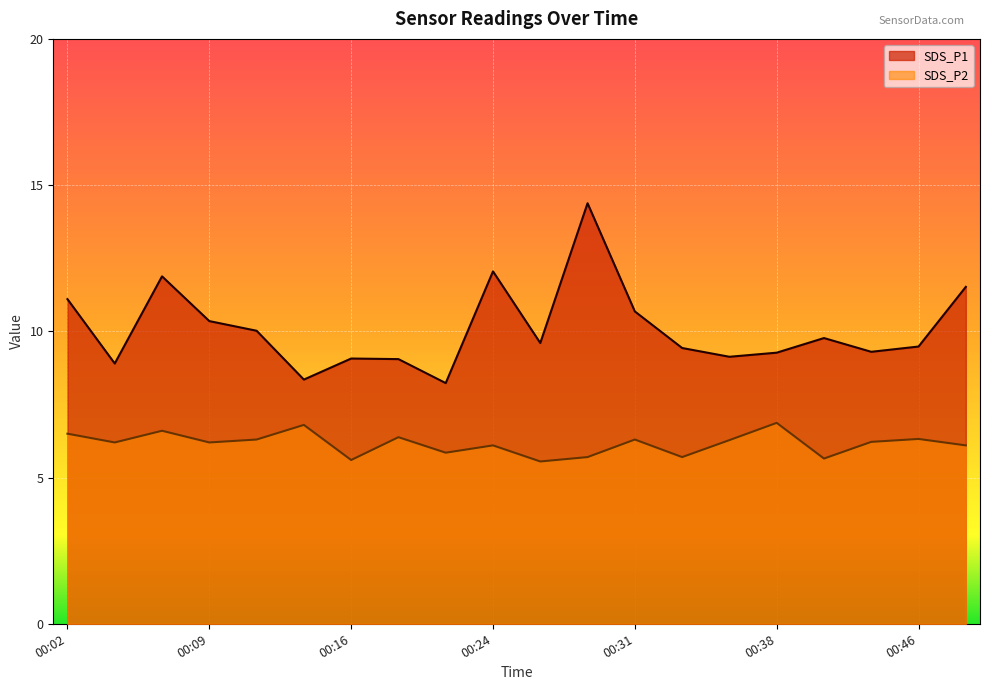

How many data points in SDS_P2 are above 6?

14